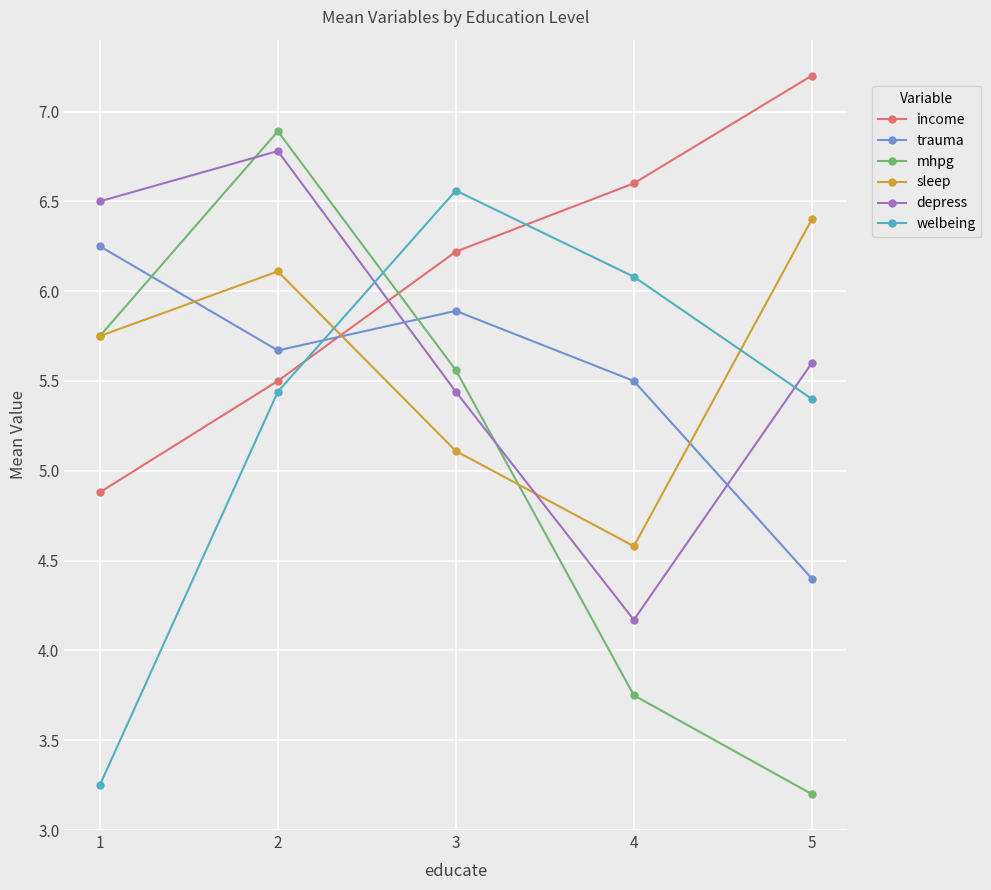

Rank the categories by sleep value from lowest to highest.

4, 3, 1, 2, 5